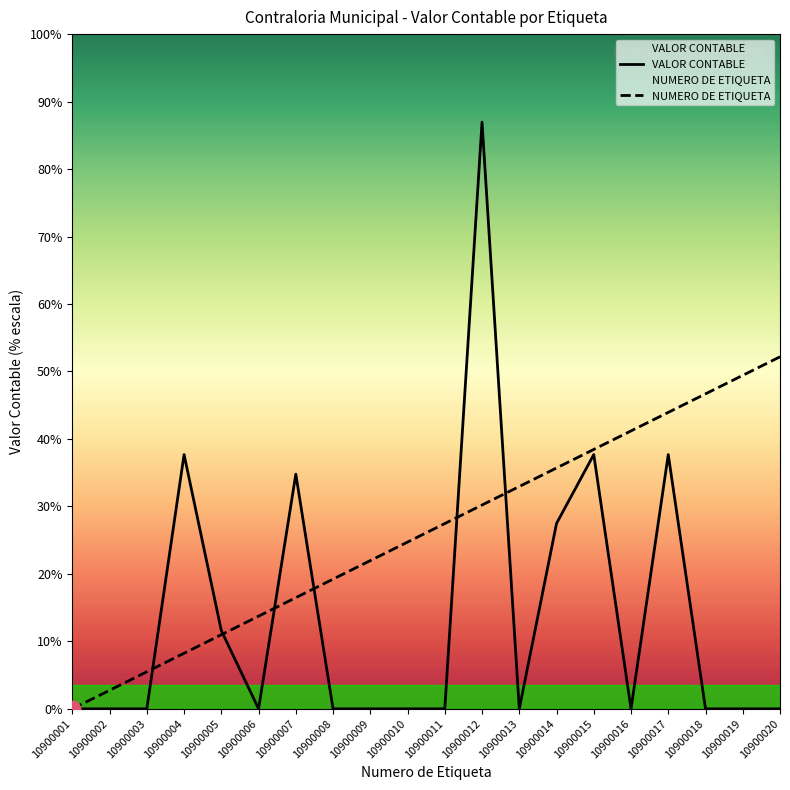

List the series in order of their overall mean, highest first.

NUMERO DE ETIQUETA, VALOR CONTABLE